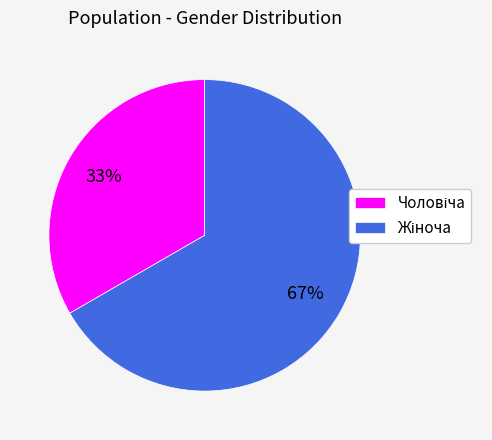

Is there a majority slice in this chart?

Yes